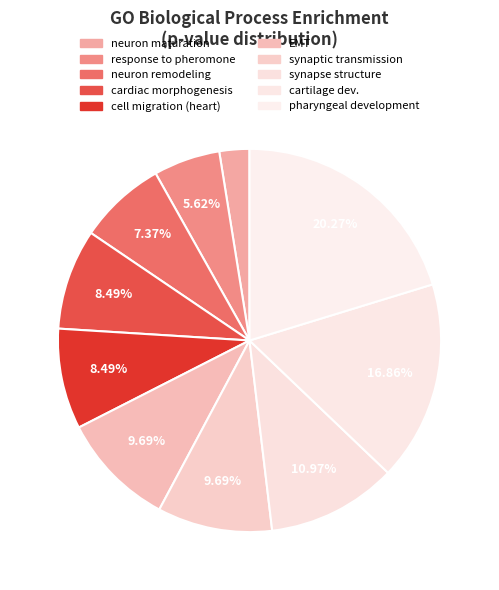

How many slices are in this pie chart?

10